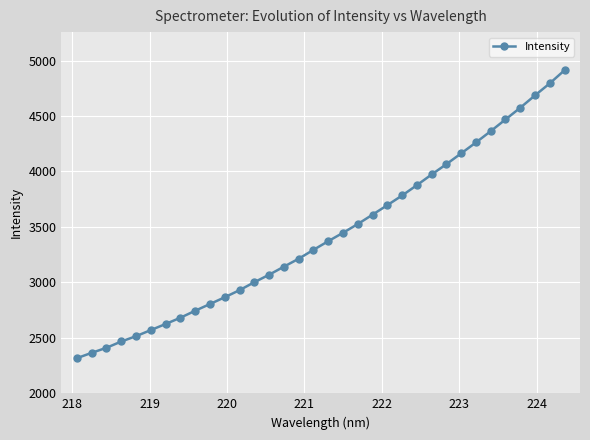

What is the value of the 30th point from the left?

4469.1